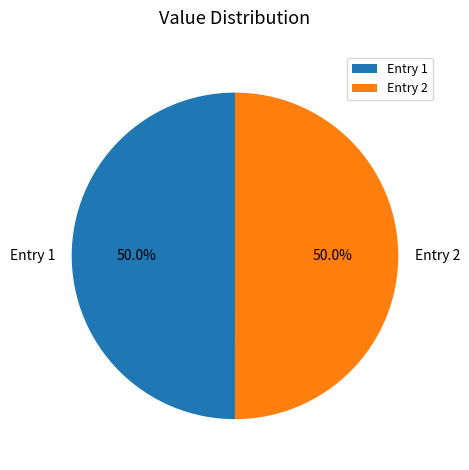

Approximately how many times larger is the value at Entry 1 compared to Entry 2?

1.0